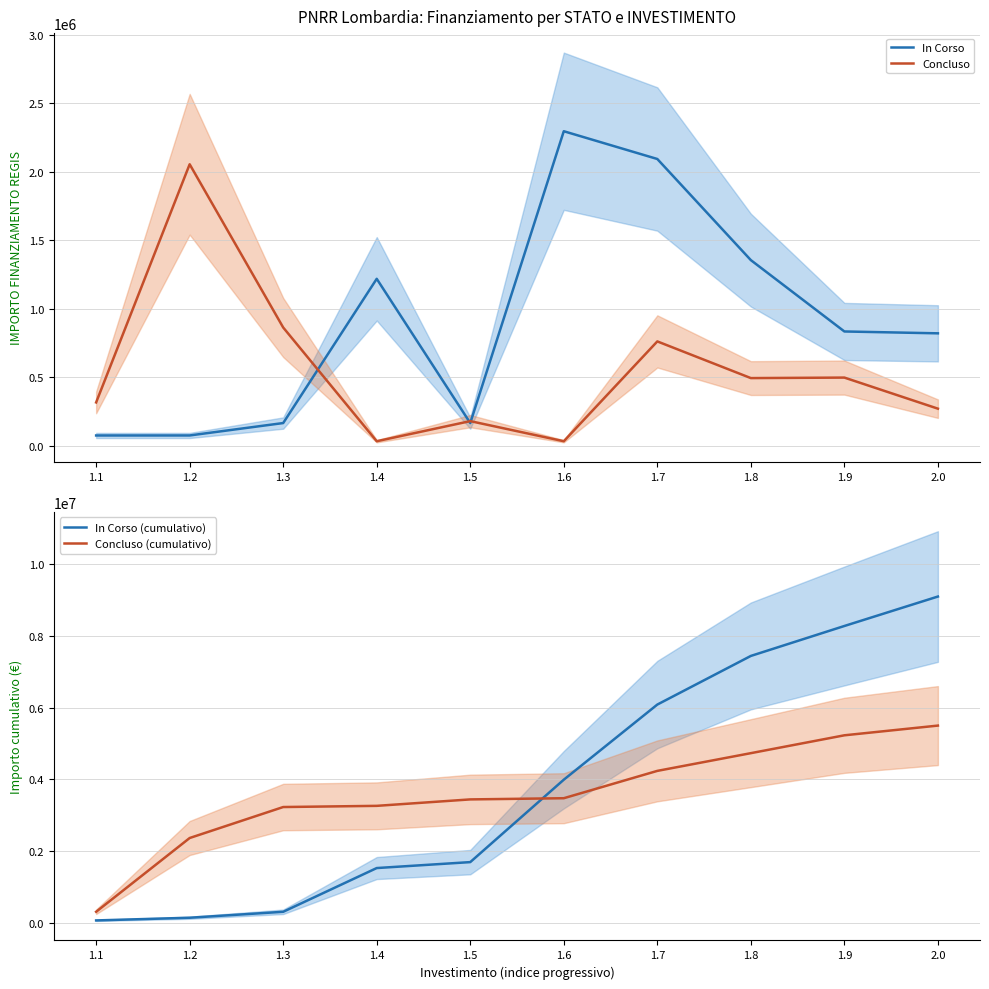

The value of Concluso at 1.1 is 110324.8. True or false?

False